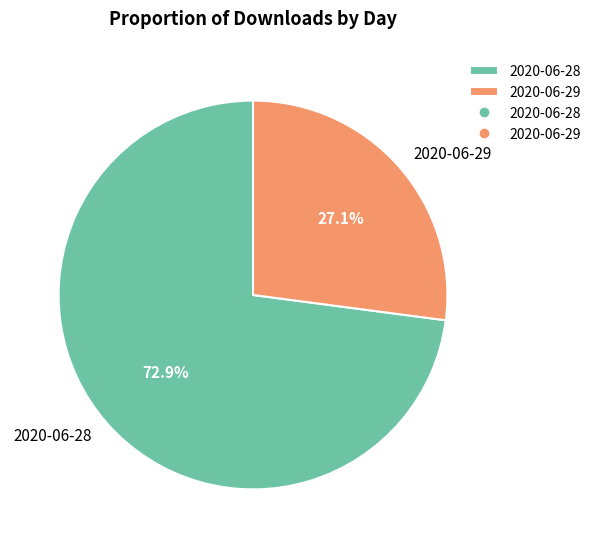

To the nearest percent, what portion does 2020-06-29 represent?

27%